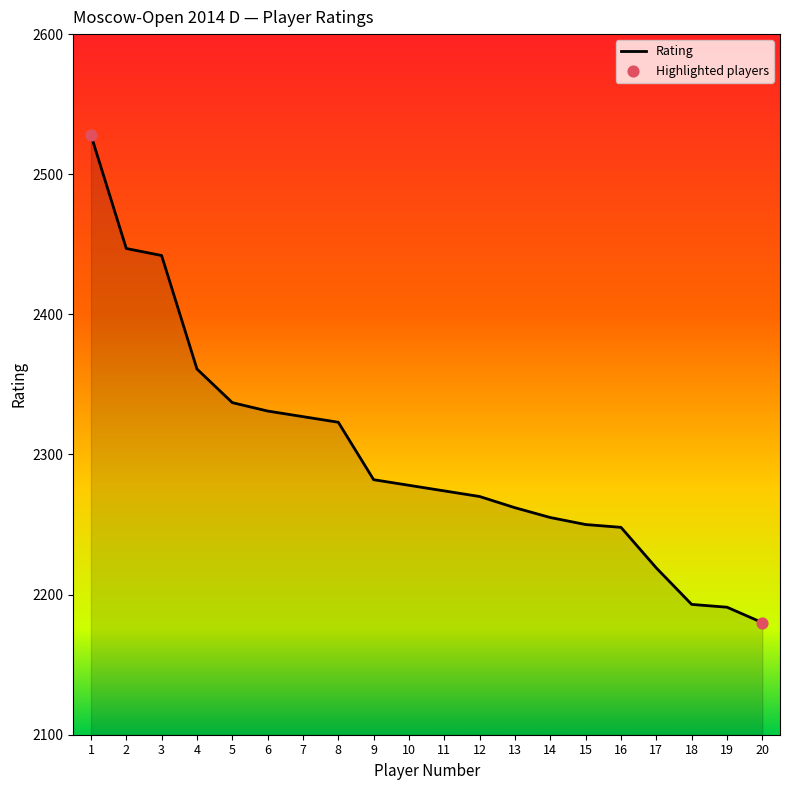

Which has a higher value, 13 or 5?

5